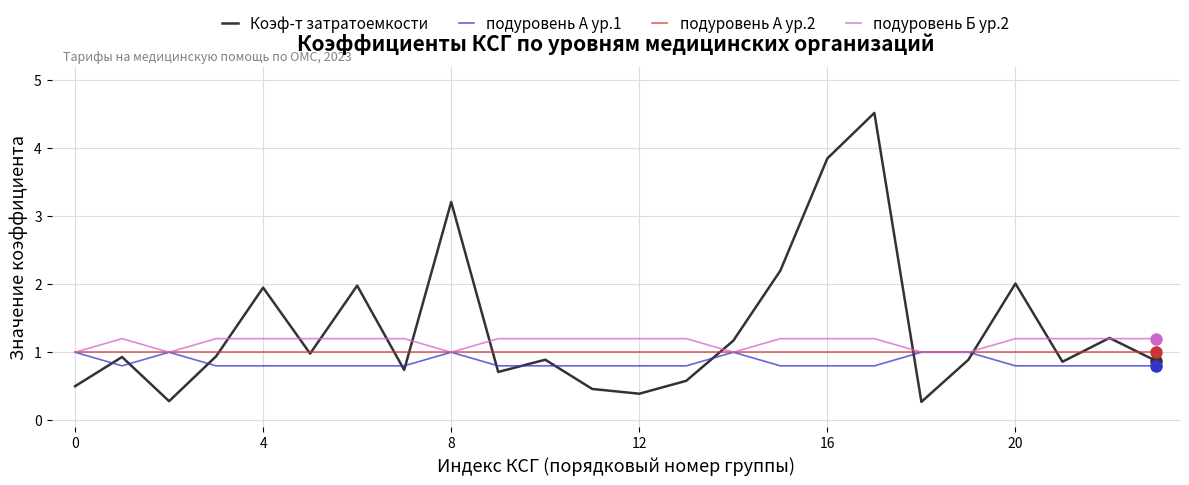

Which series has the largest total across all categories?

Коэф-т затратоемкости